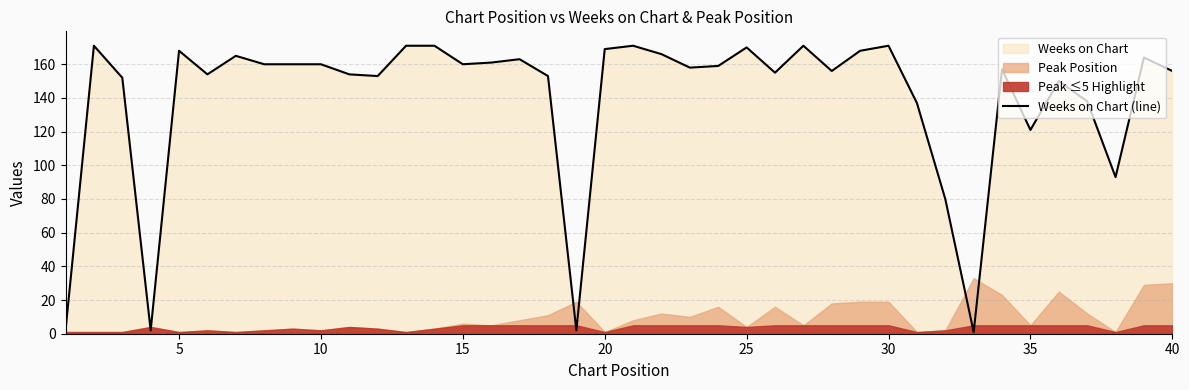

The value of Weeks on Chart (line) at 5 is 168. True or false?

True